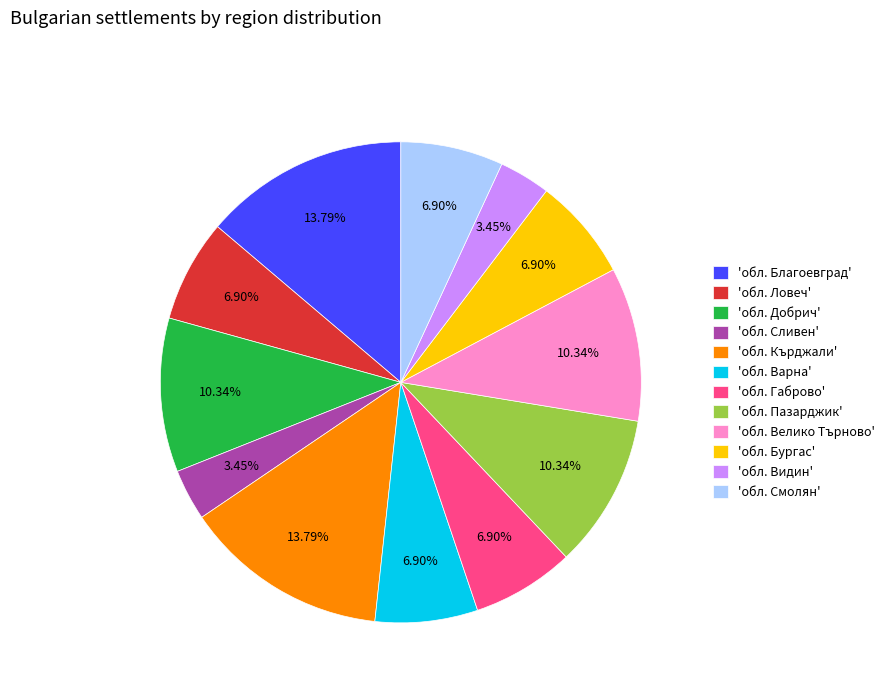

Do 'обл. Смолян' and 'обл. Кърджали' together represent more than half of the pie?

No